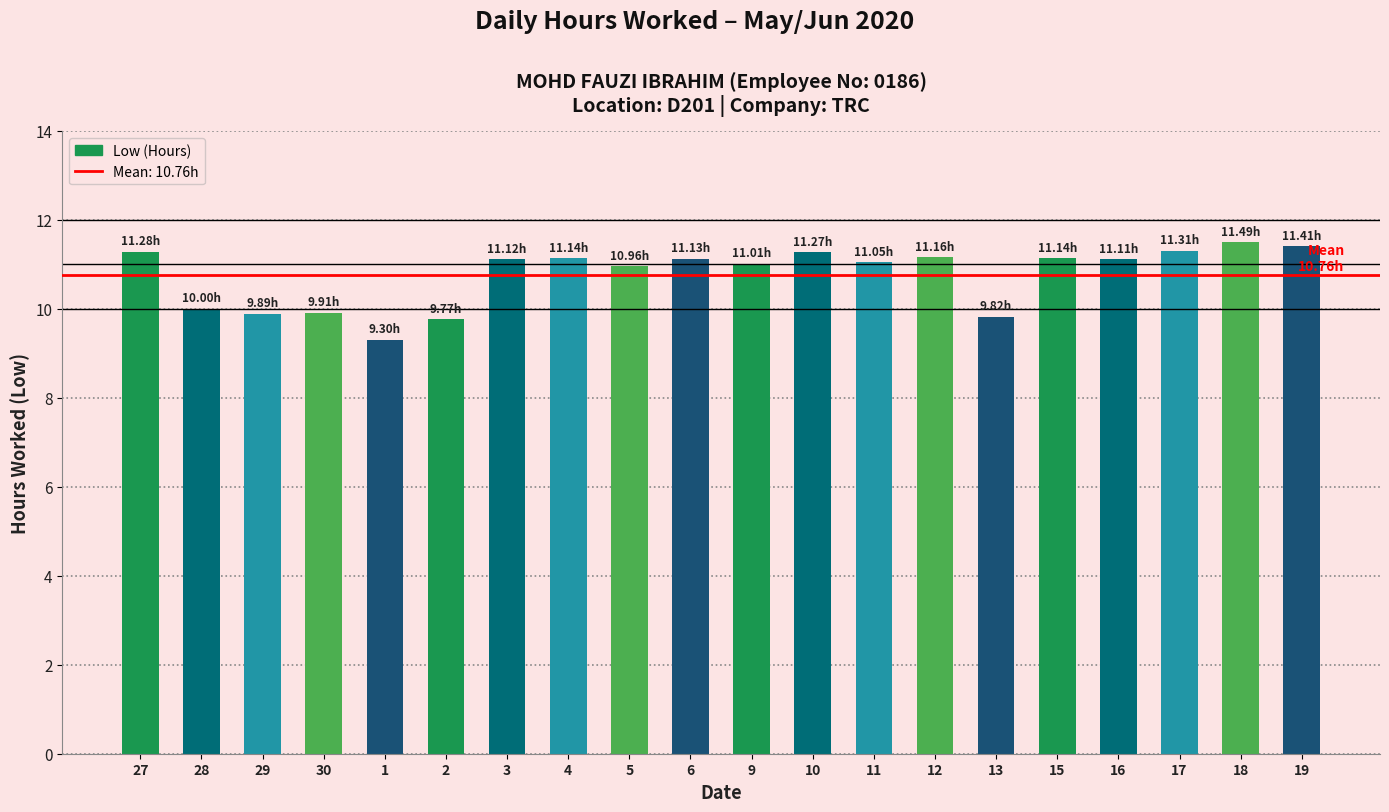

What position from the left is 30?

4